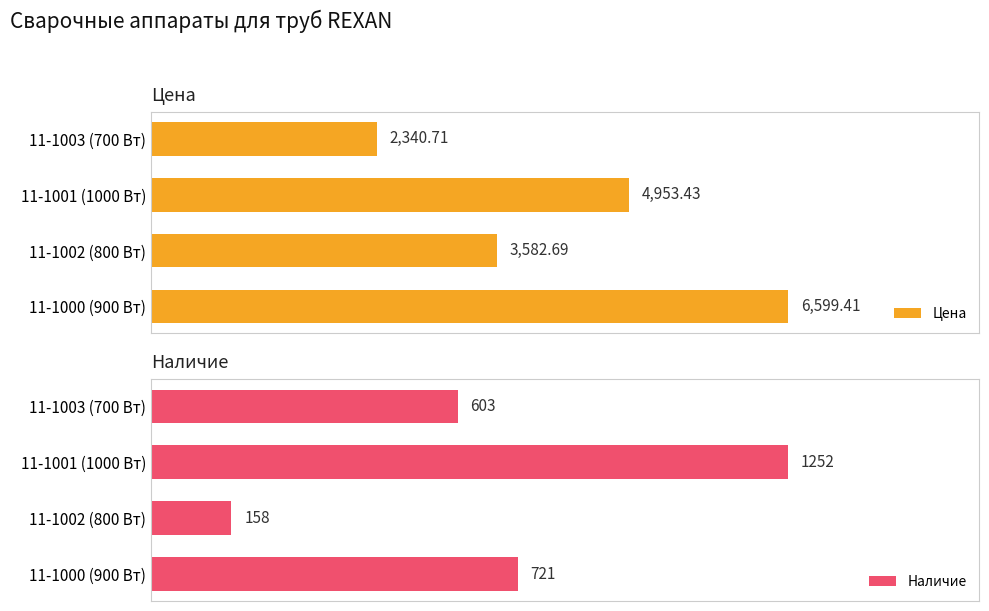

What is the sum of all Цена values?

17476.2